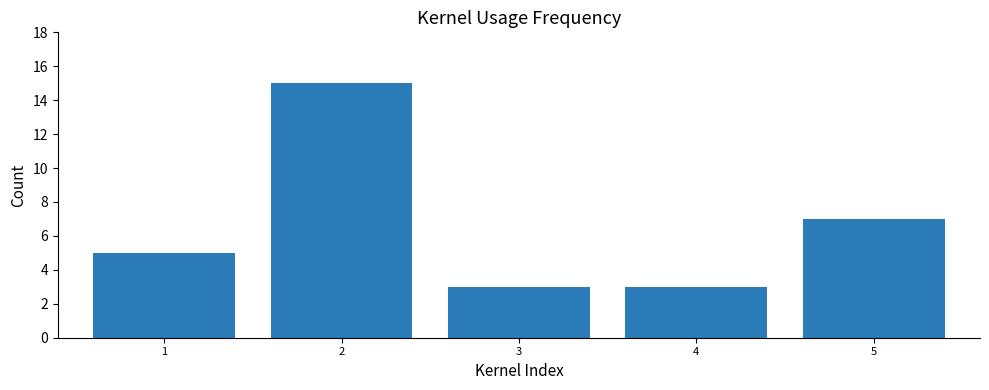

Is it true that the value at 4 is 4?

False